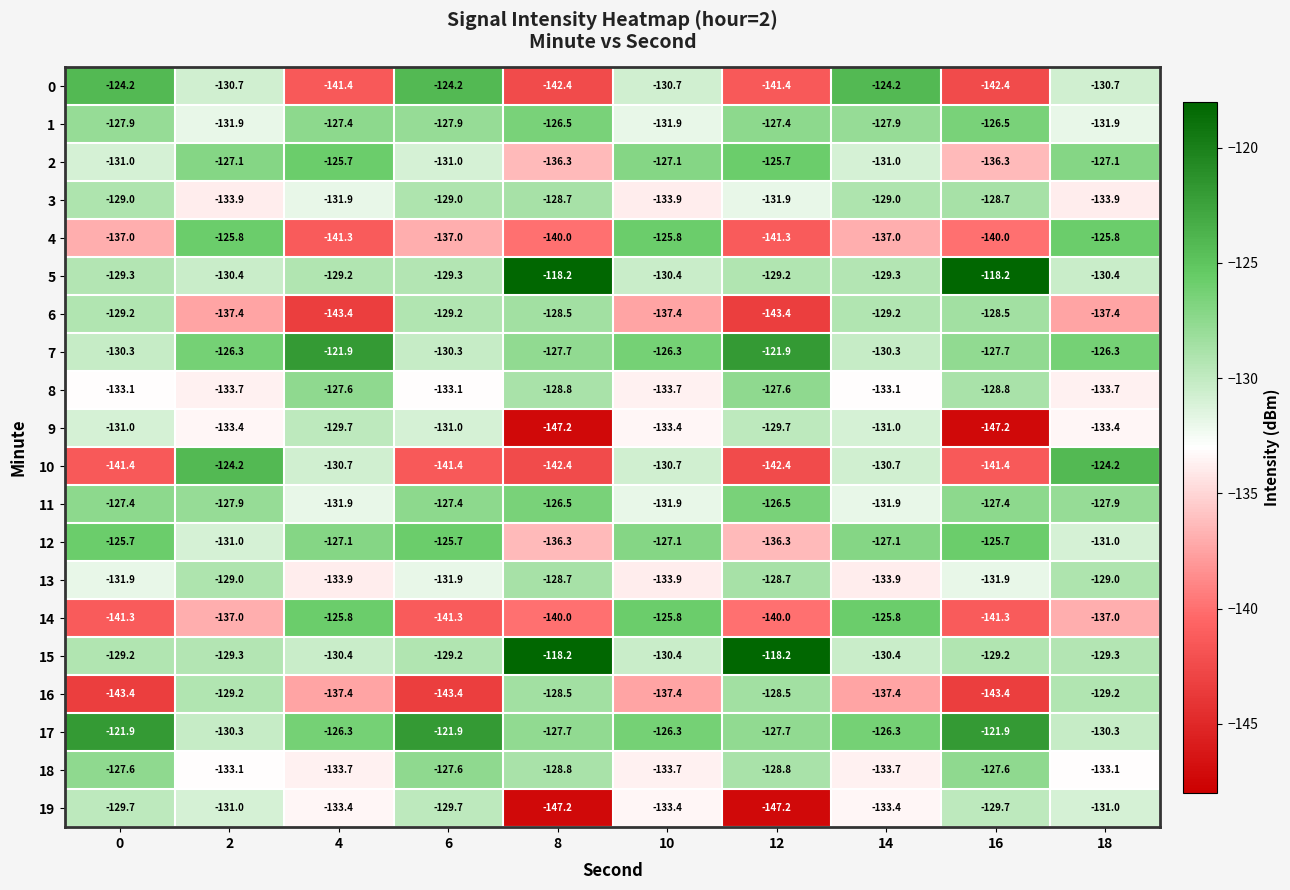

The value of 1 at 0 is -86.4. True or false?

False